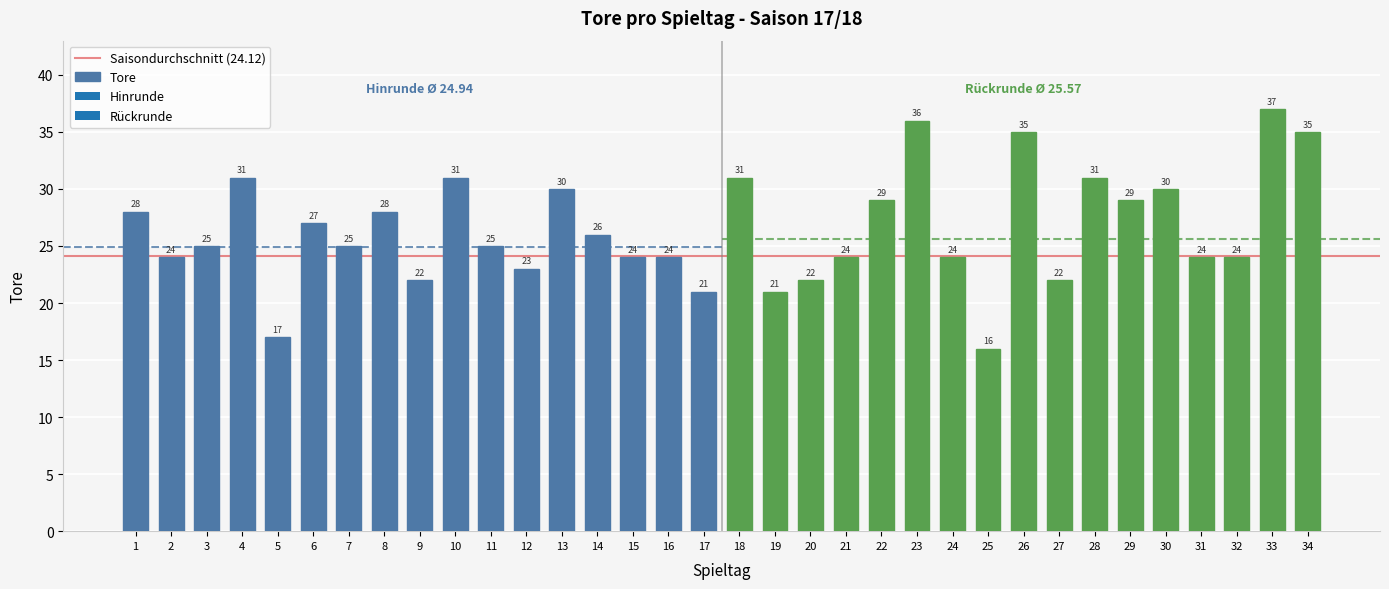

Are the bars horizontal?

No